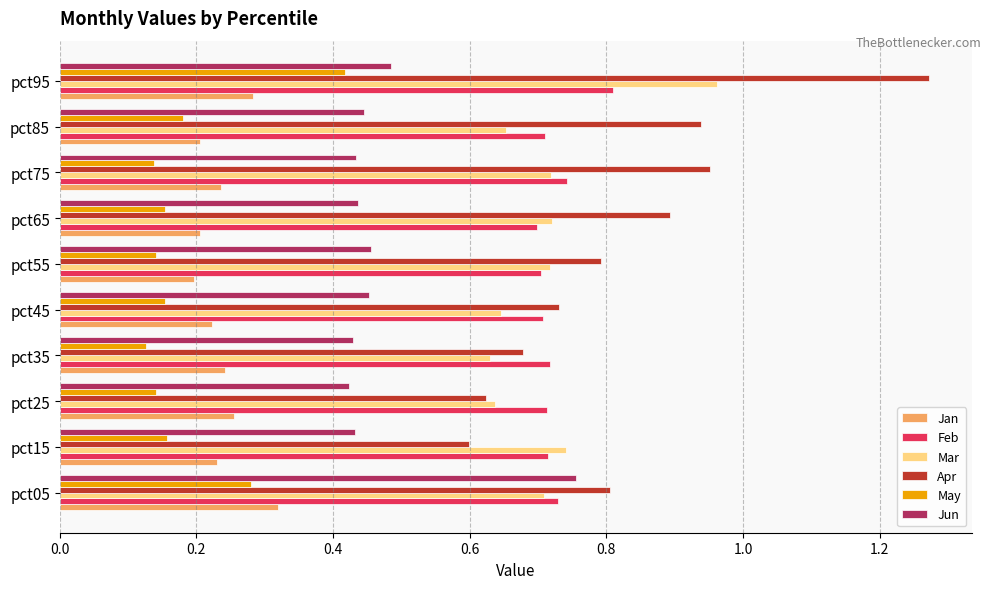

At which label does Mar reach its peak?

pct95